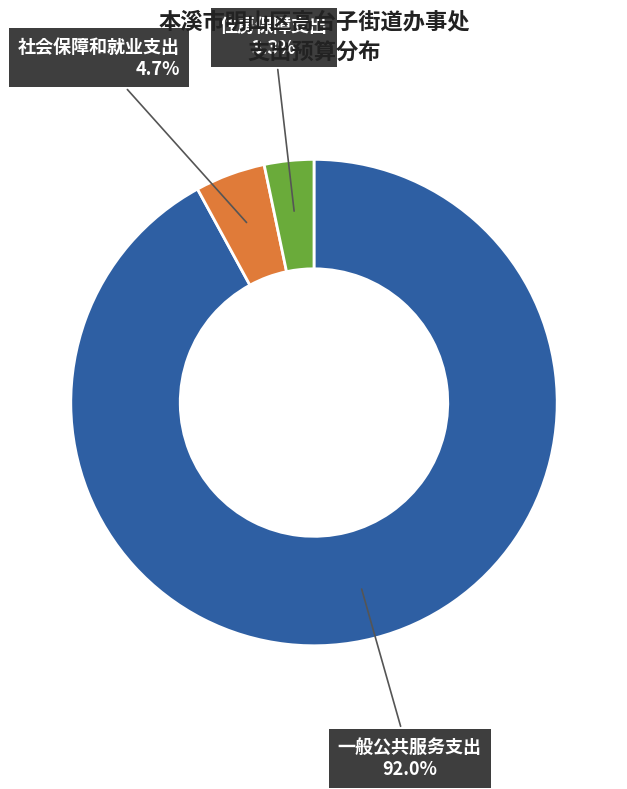

How many slices are in this pie chart?

3